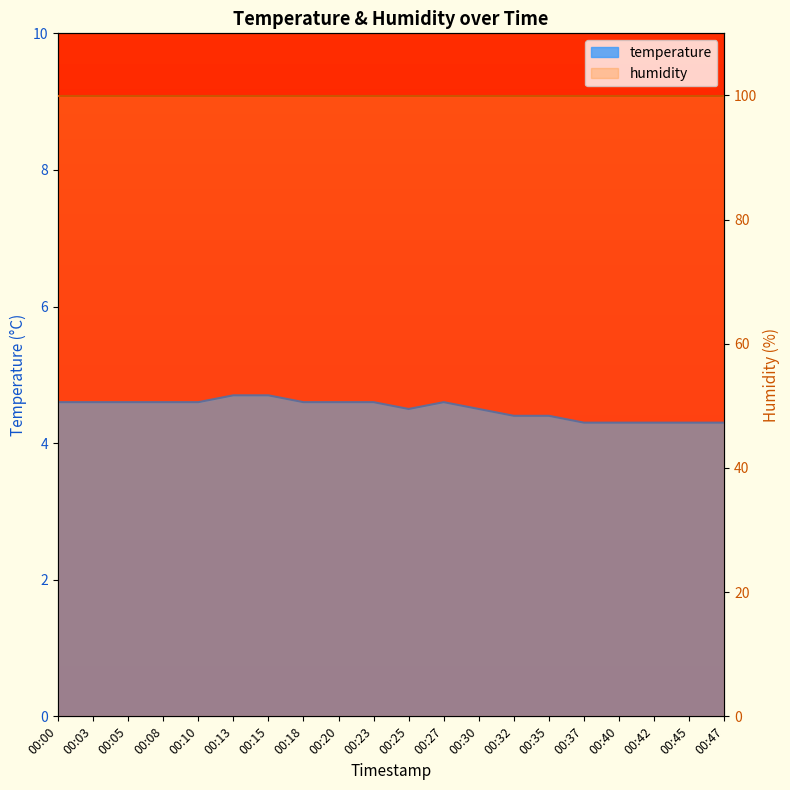

Is it true that the value at 00:40 is 1.0?

False